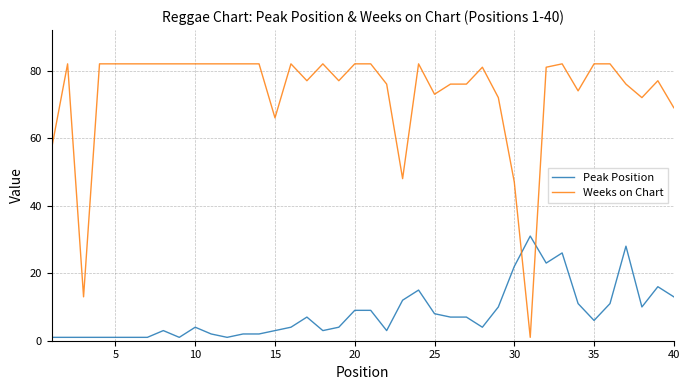

True or false: Weeks on Chart and Peak Position intersect in this chart.

True